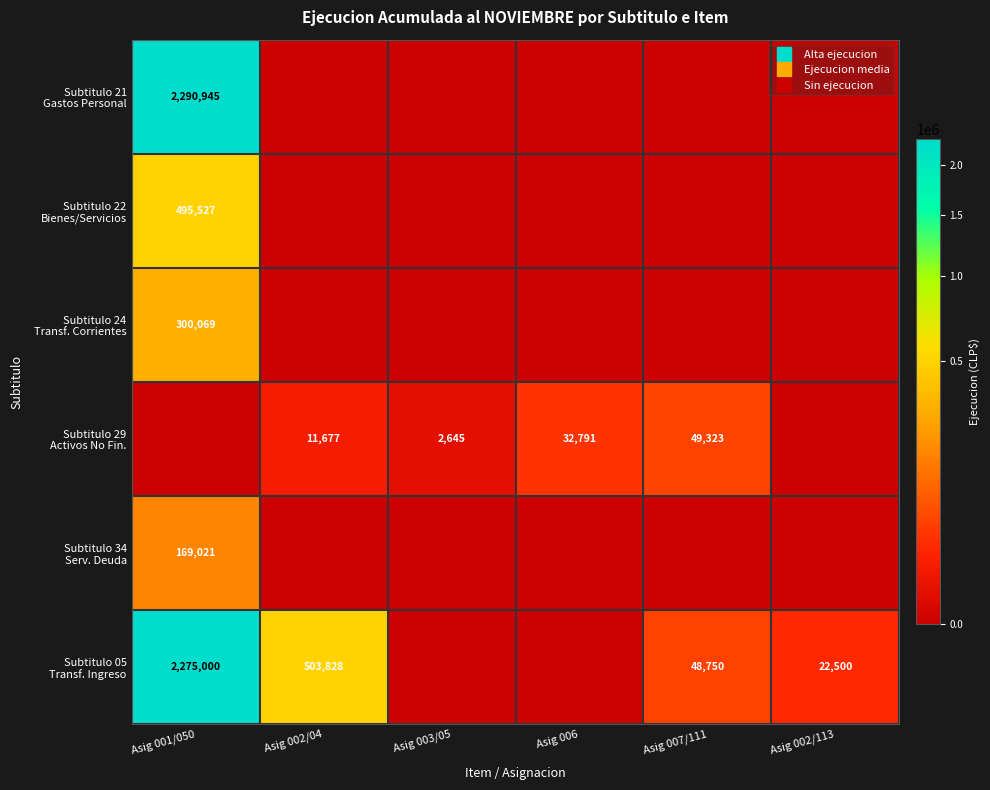

Which series has the widest spread of values?

Subtitulo 21 Gastos Personal